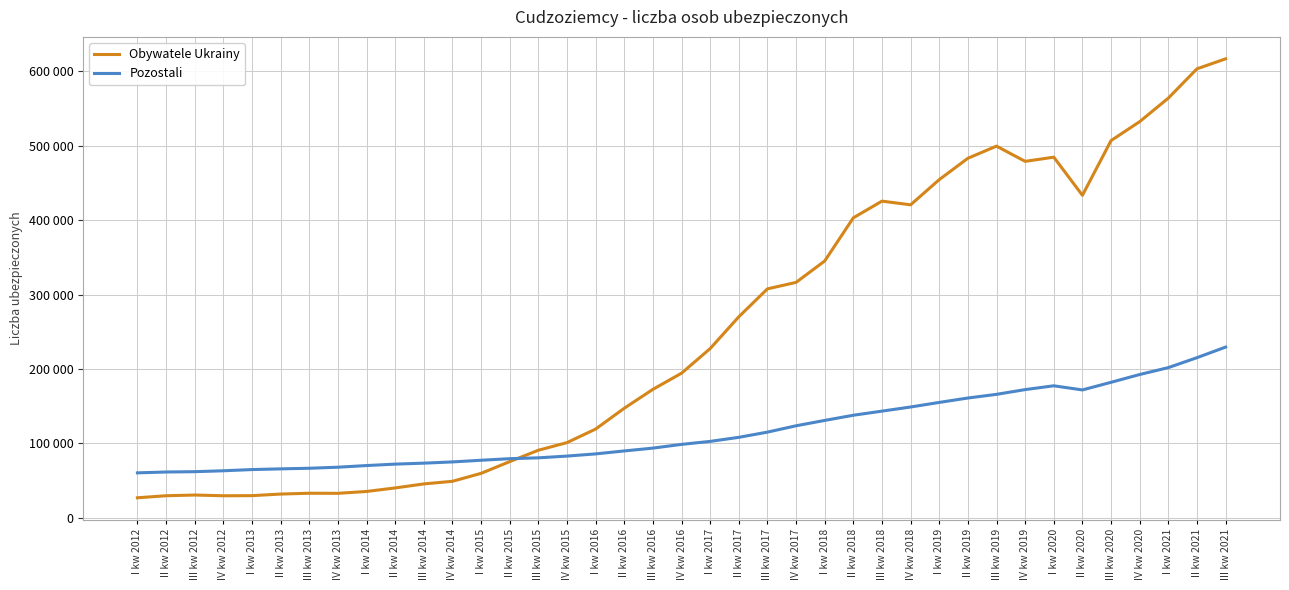

What are all the series names shown in the legend?

Obywatele Ukrainy, Pozostali